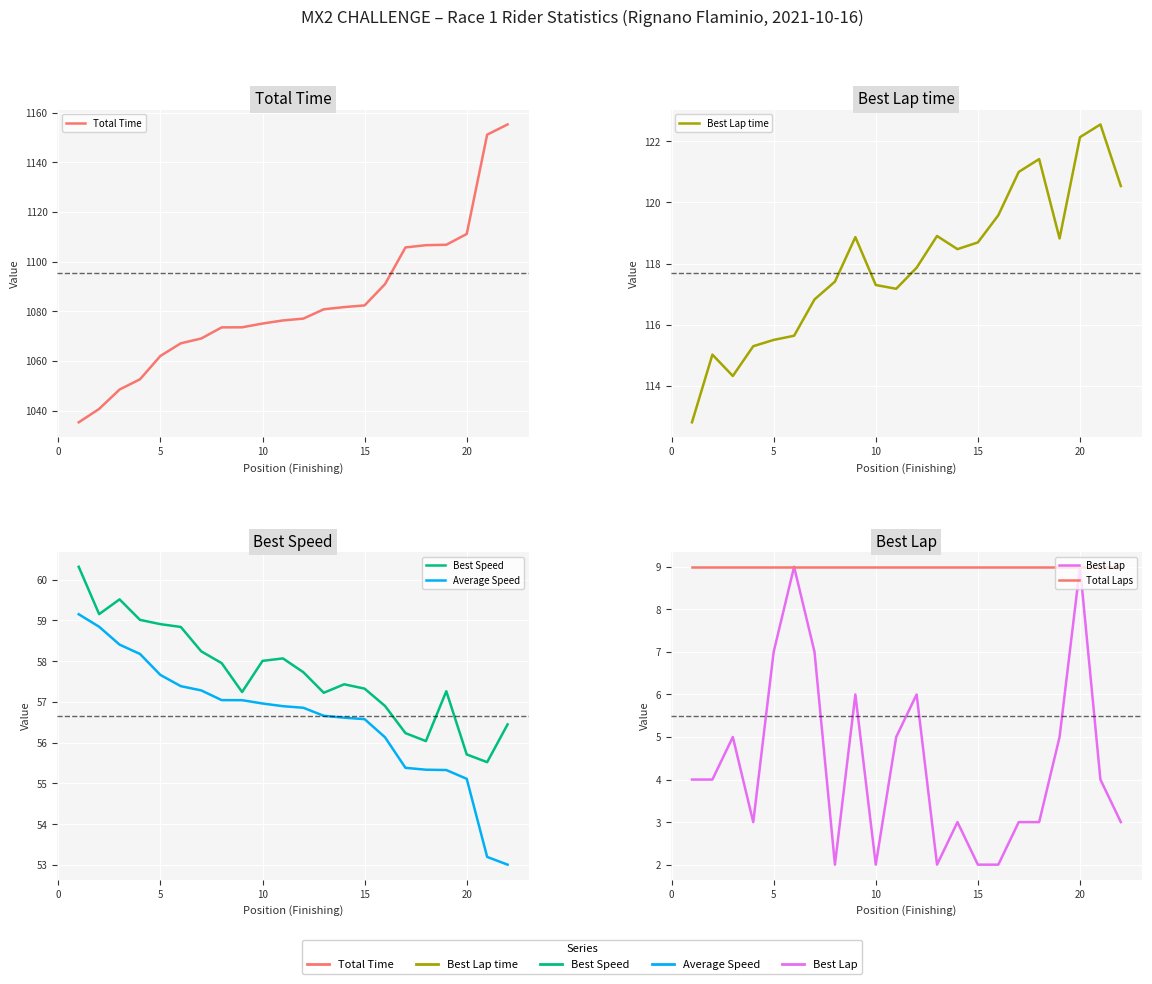

True or false: Total Time and Best Lap time intersect in this chart.

False